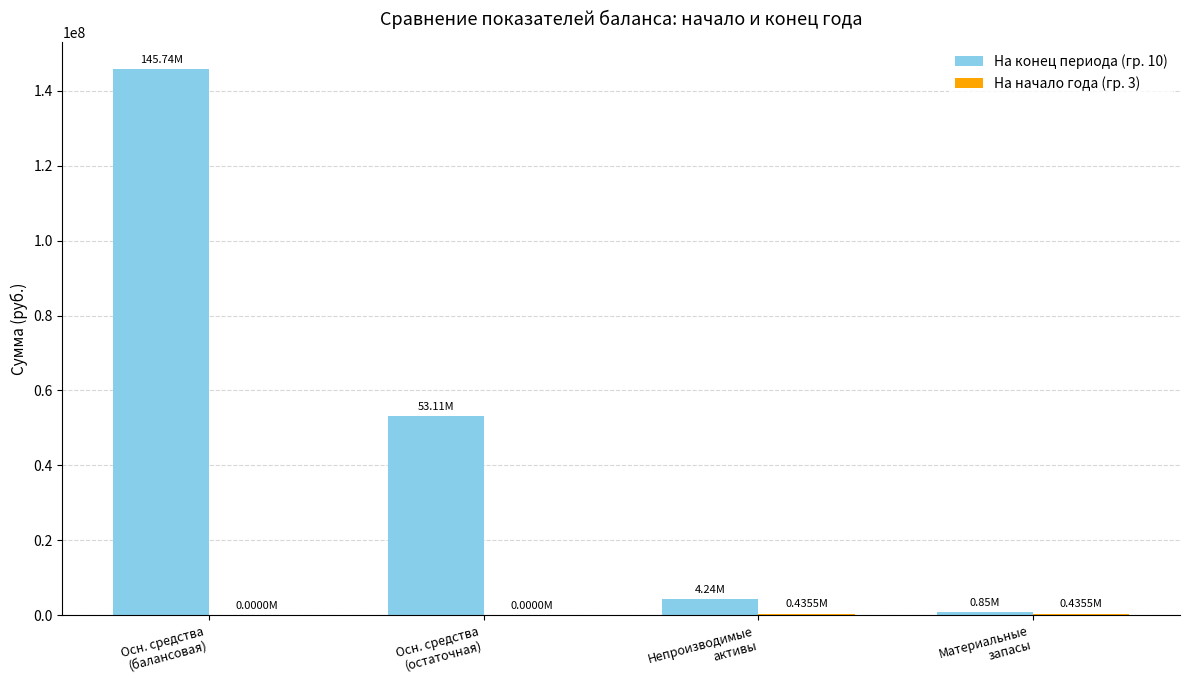

Which series has the largest total across all categories?

На конец периода (гр. 10)